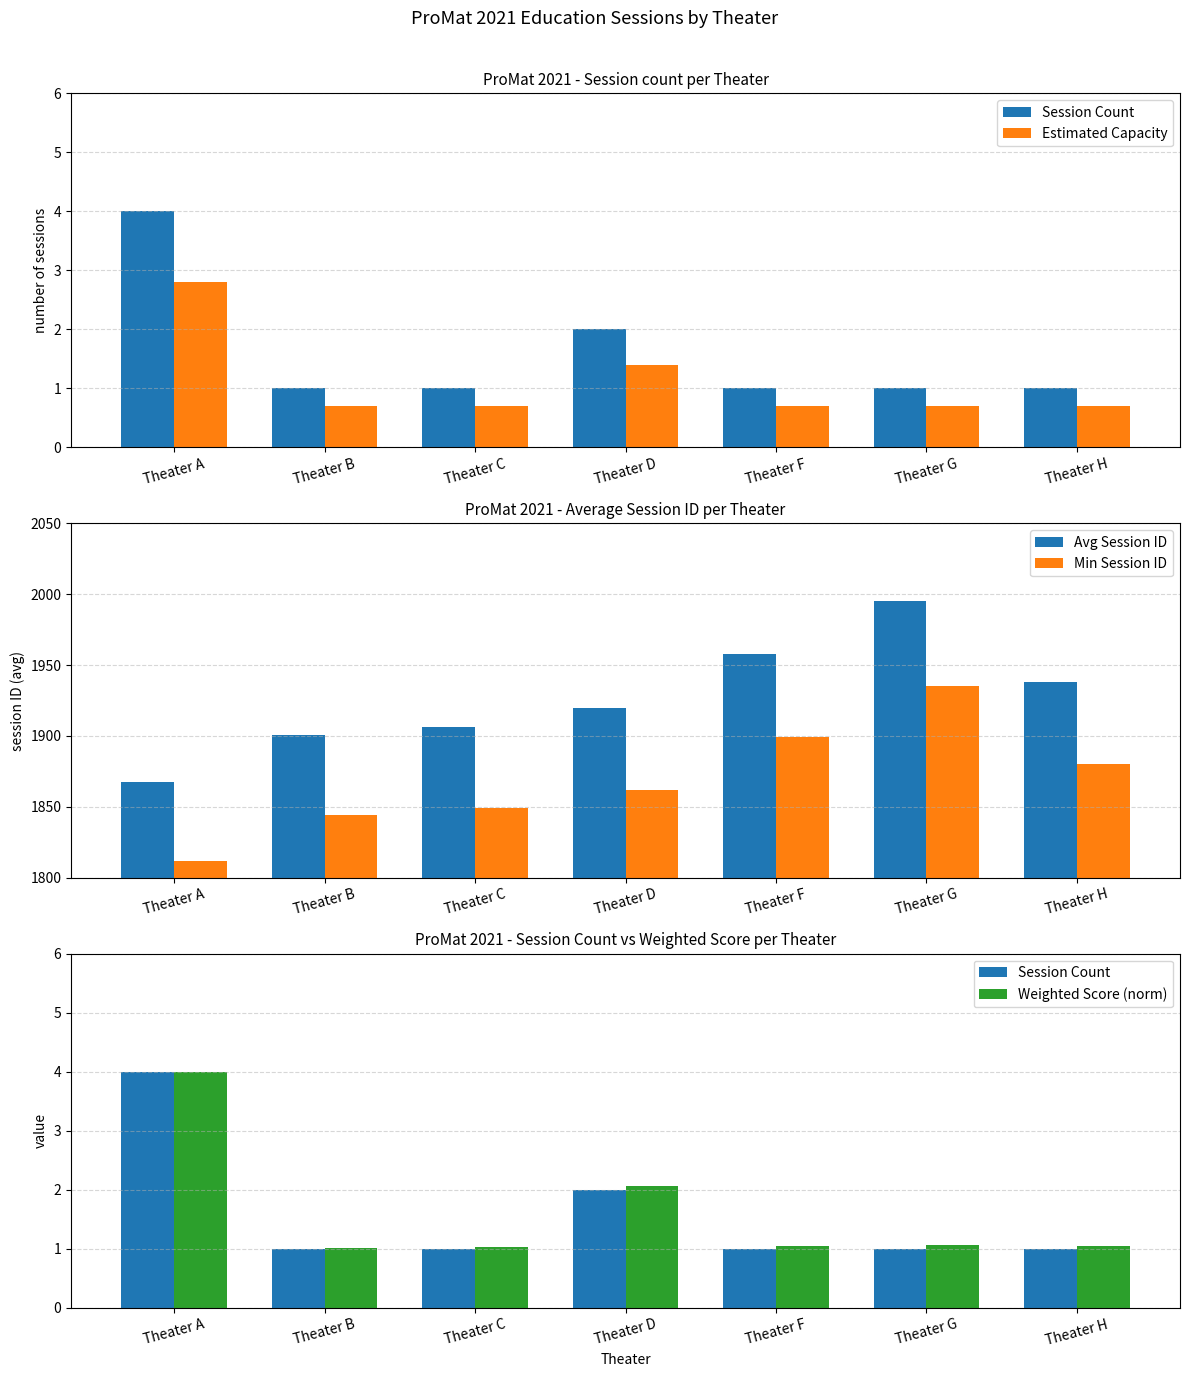

What is the sum of all Estimated Capacity values?

7.7